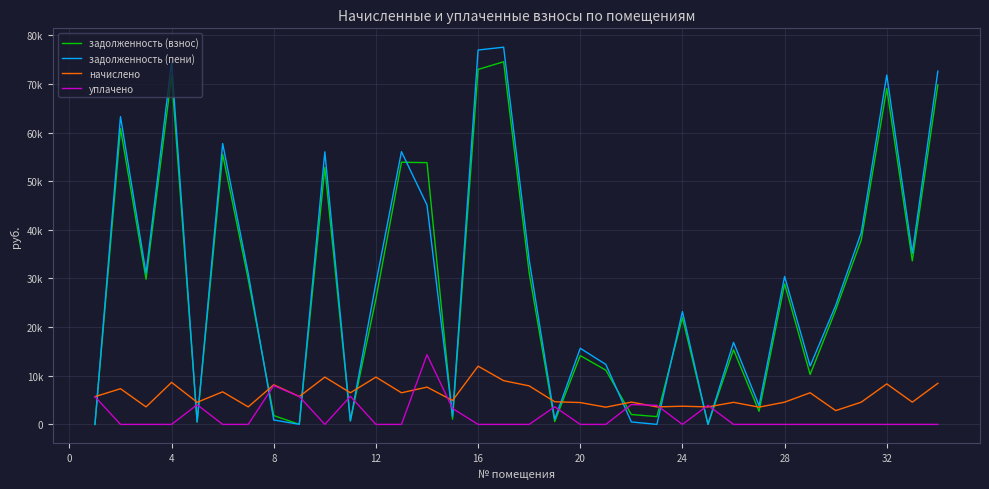

What are all the series names shown in the legend?

задолженность (взнос), задолженность (пени), начислено, уплачено